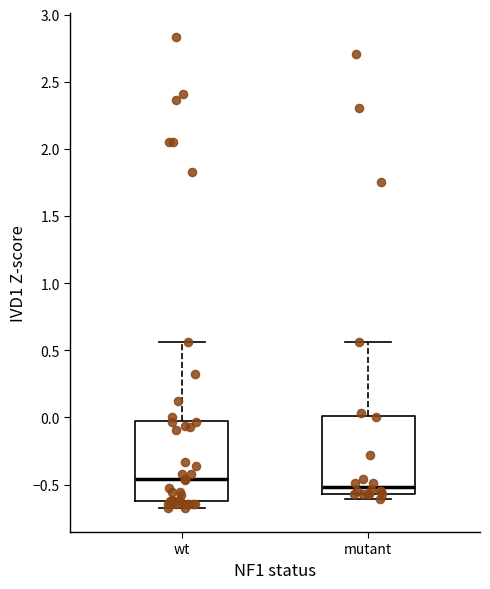

Where is the upper edge of the box for wt on the y-axis? The values are not printed on the chart, so give them approximately, as read against the axis.

0.00